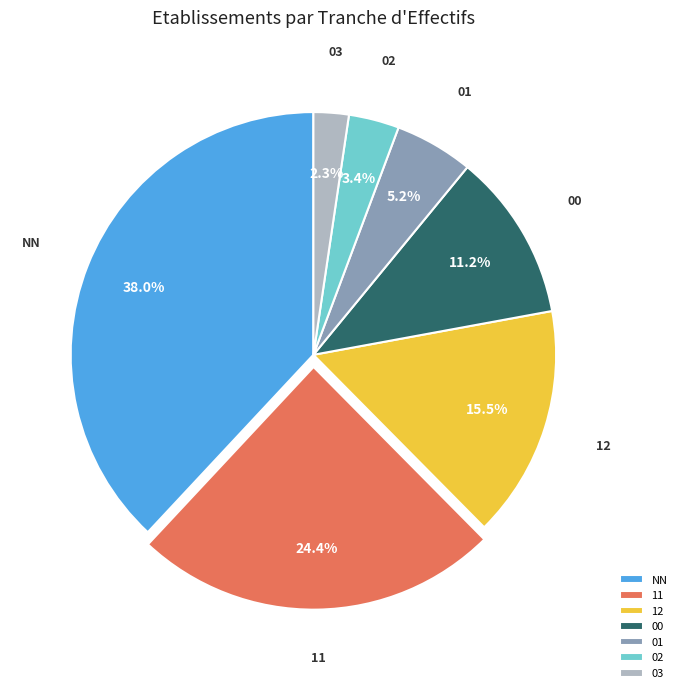

Approximately how many times larger is the value at 12 compared to NN?

0.4